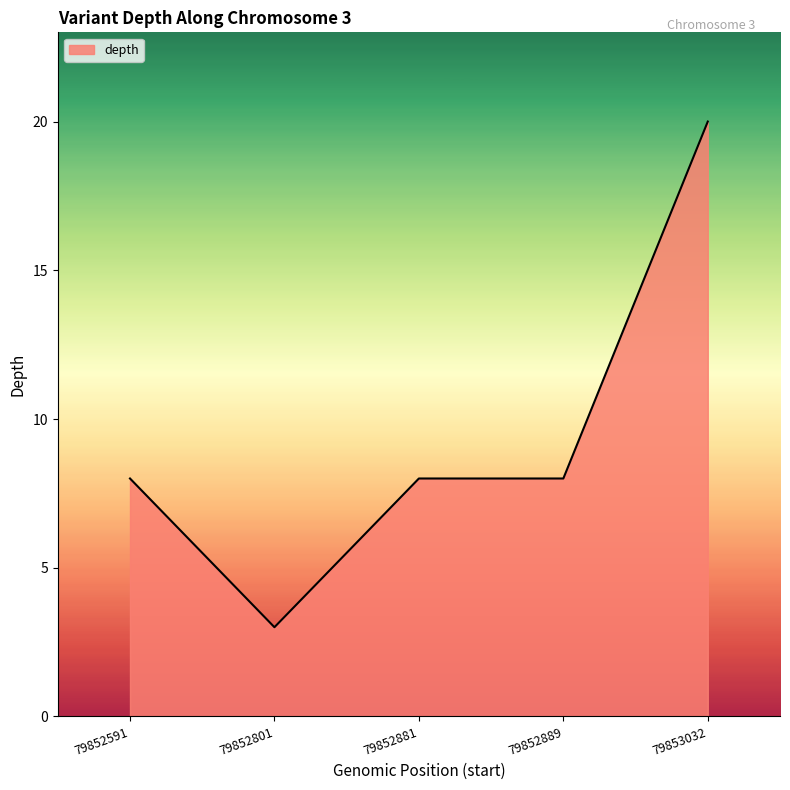

What is the difference between the maximum and second lowest values?

12